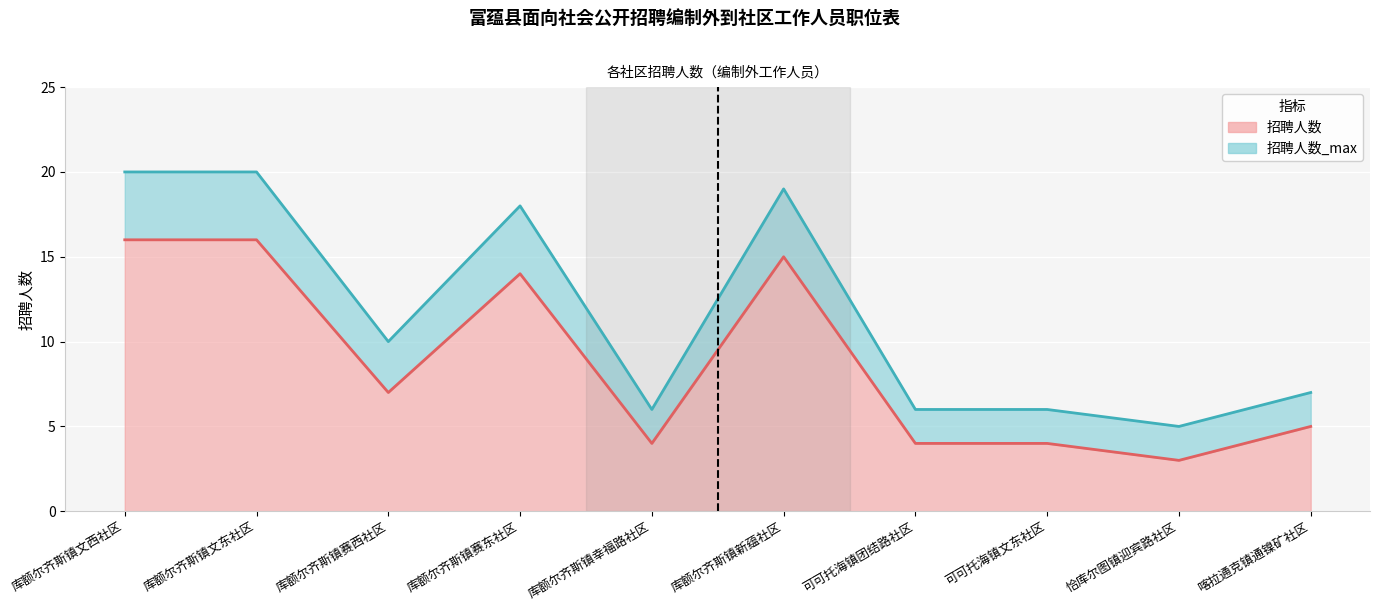

List the labels in order of 招聘人数 value, smallest first.

恰库尔图镇迎宾路社区, 库额尔齐斯镇幸福路社区, 可可托海镇团结路社区, 可可托海镇文东社区, 喀拉通克镇通镍矿社区, 库额尔齐斯镇赛西社区, 库额尔齐斯镇赛东社区, 库额尔齐斯镇新蕴社区, 库额尔齐斯镇文西社区, 库额尔齐斯镇文东社区